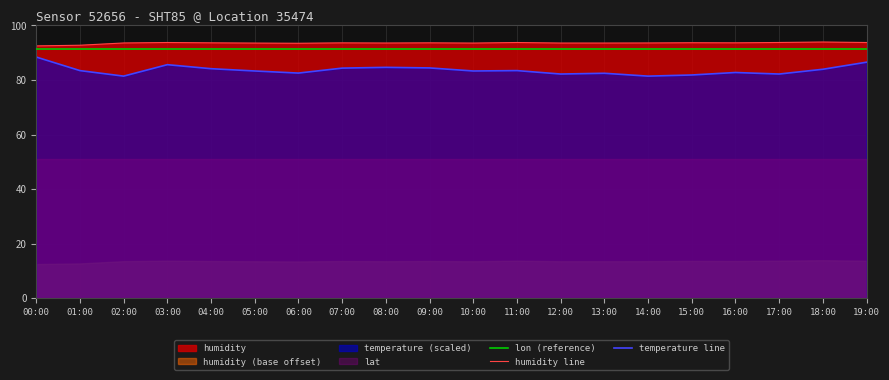

Which label corresponds to the largest value in the chart?

18:00